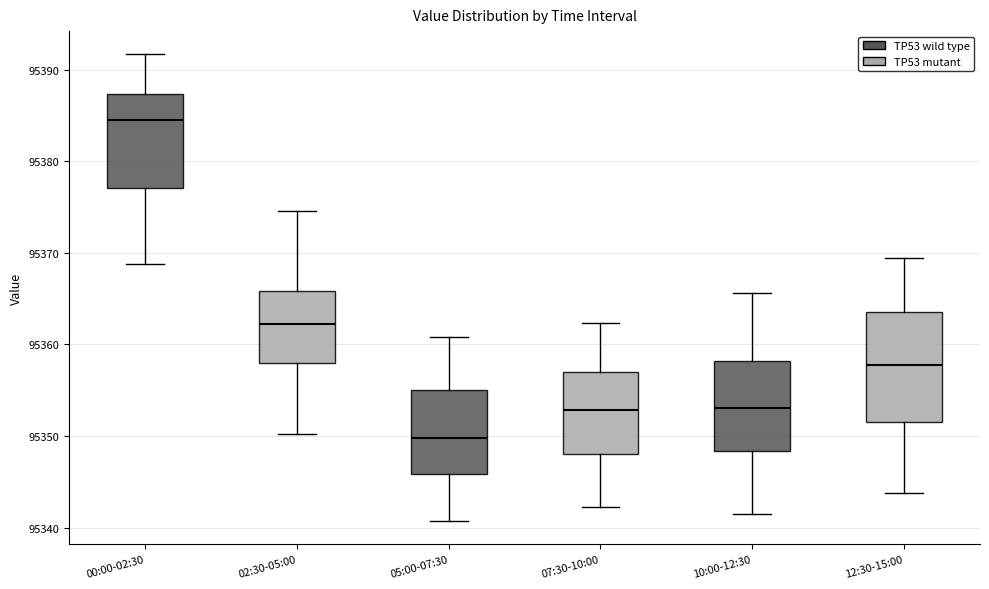

Which box has the highest median line?

00:00-02:30